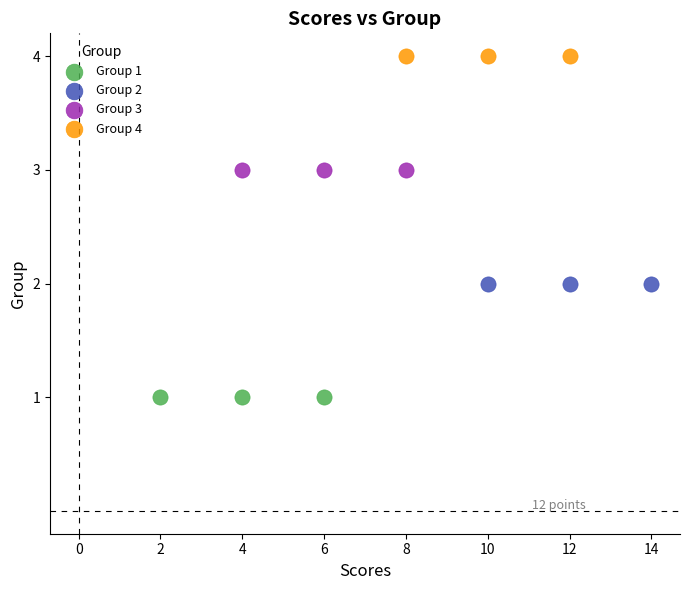

Which series reaches the maximum Y coordinate?

Group 4